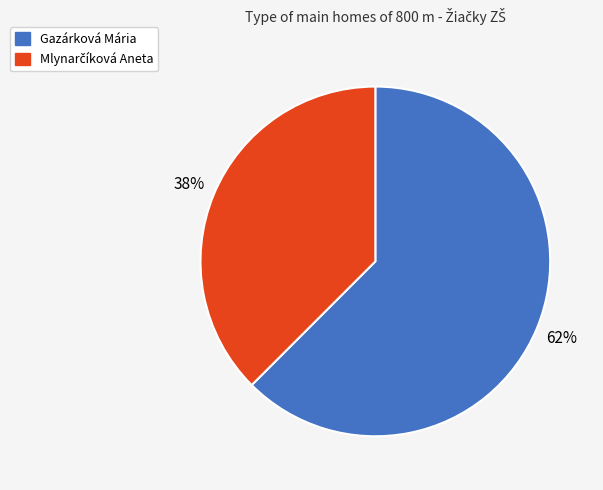

To the nearest percent, what portion does Gazárková Mária represent?

62%